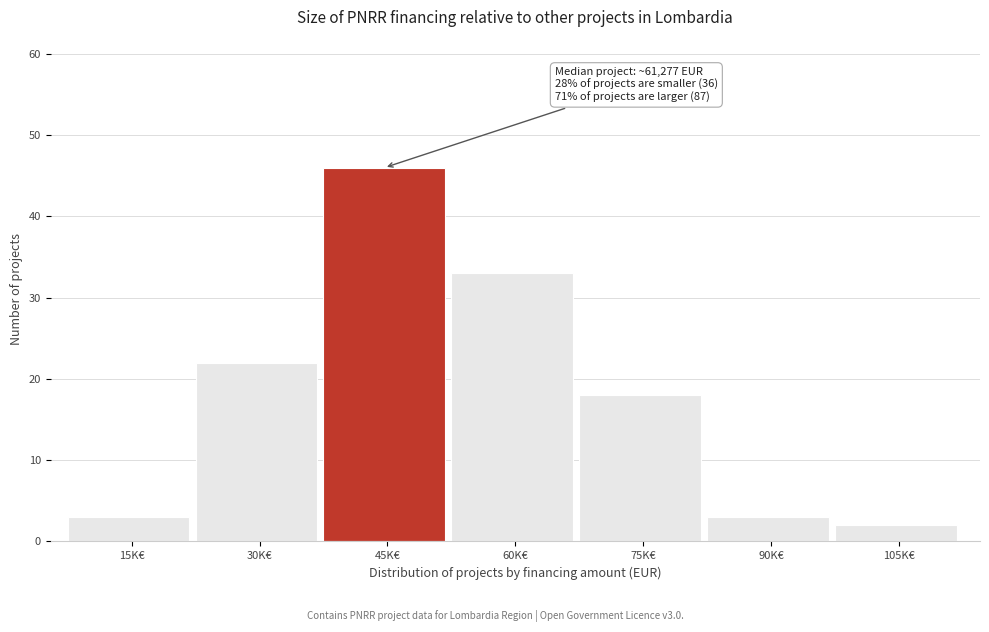

Reading right to left, what are all the values shown in this chart?

2	3	18	33	46	22	3